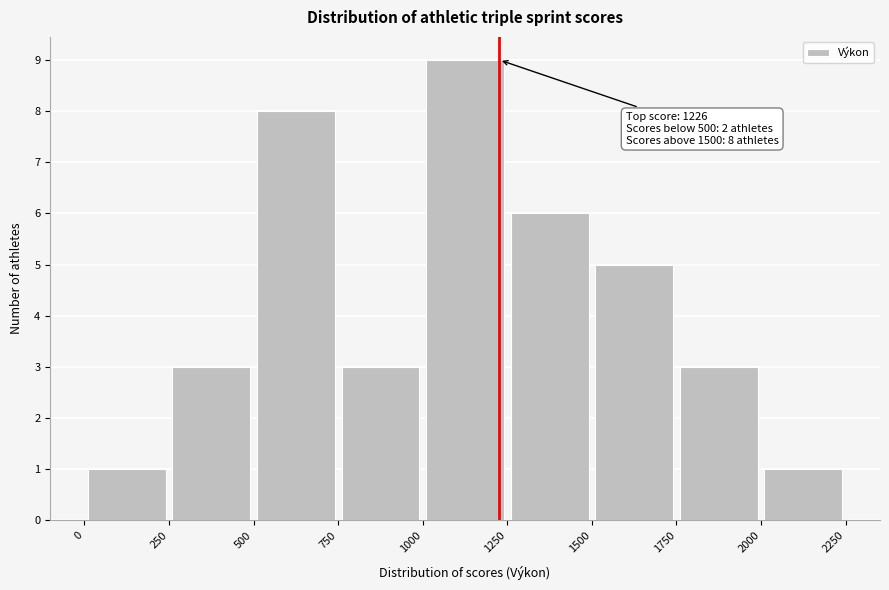

Over which range of the x-axis is the bar tallest?

1000 to 1250